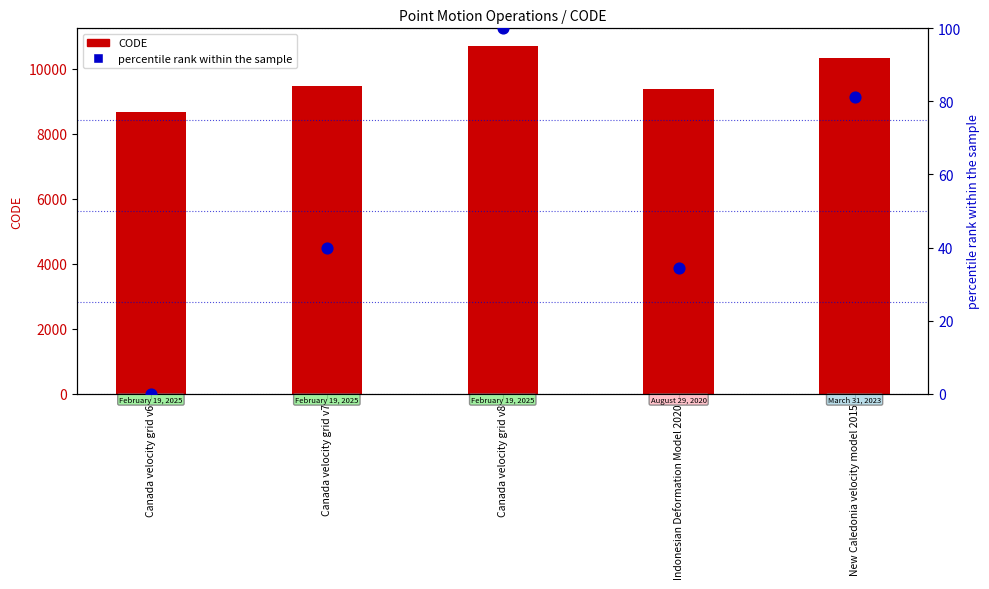

At how many categories does at least one series exceed 10261?

2